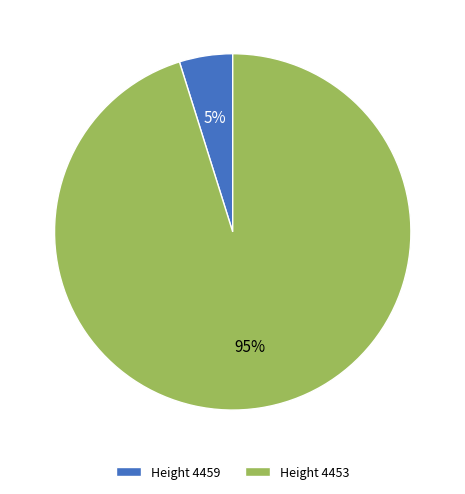

How many segments does this pie chart have?

2